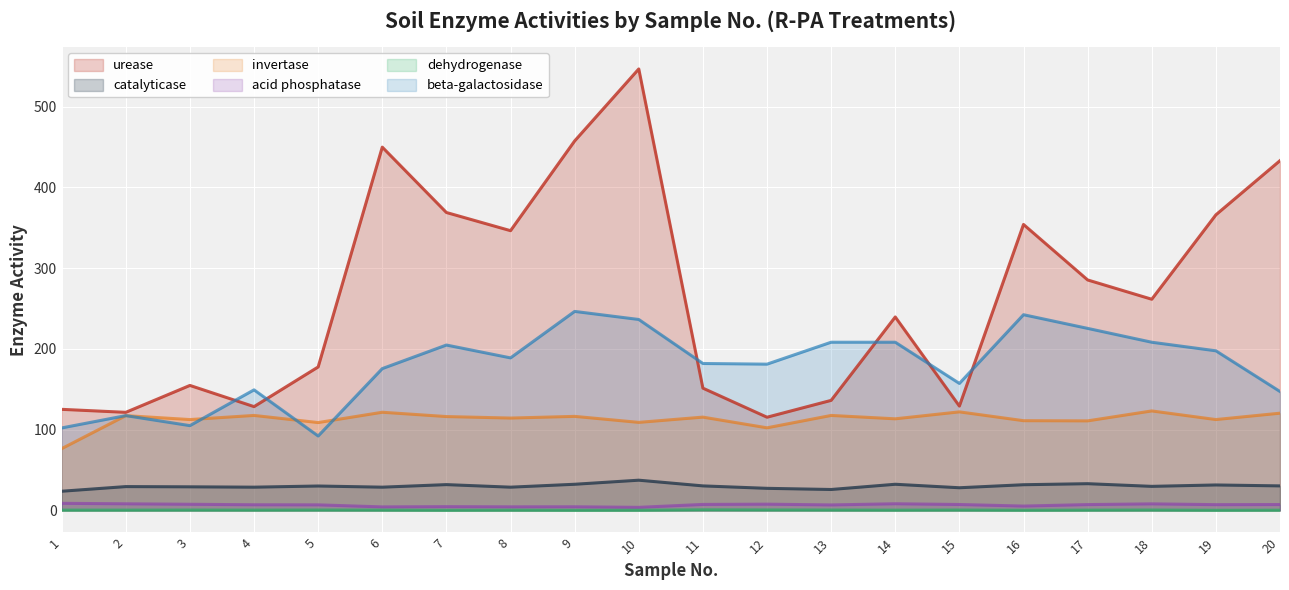

Rank the series by their maximum value, from lowest to highest.

dehydrogenase, acid phosphatase, catalyticase, invertase, beta-galactosidase, urease